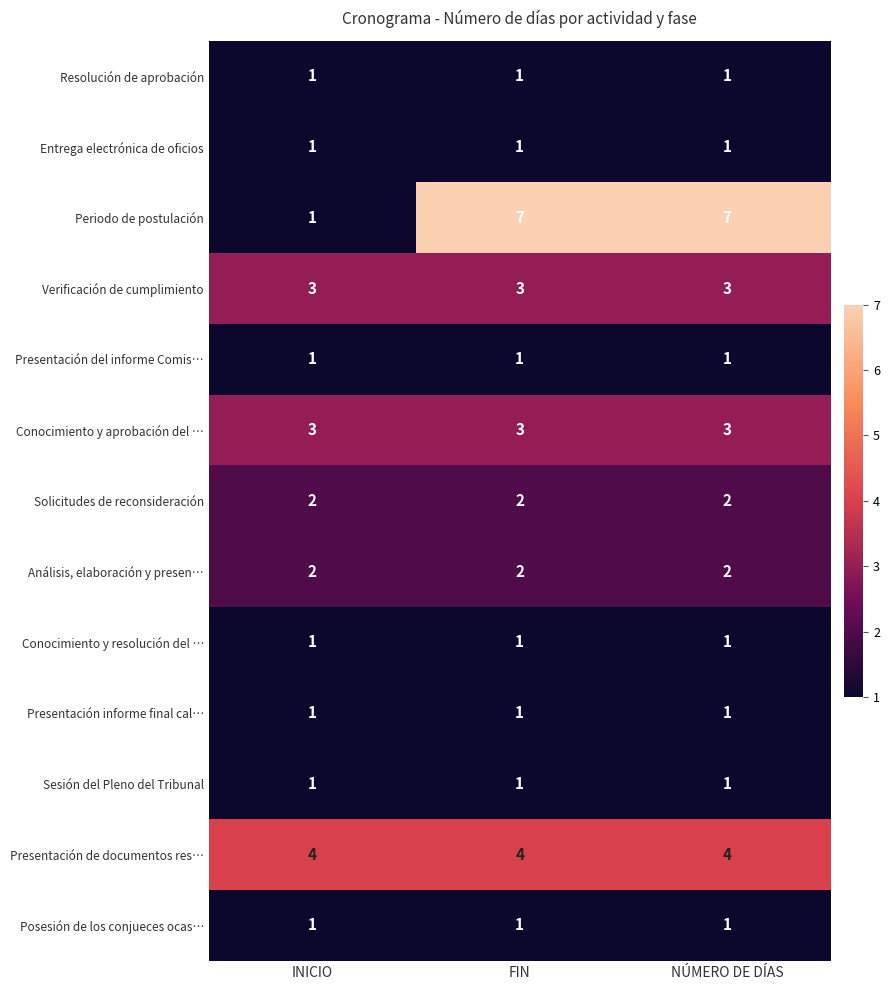

What is the total value across all series at FIN?

28